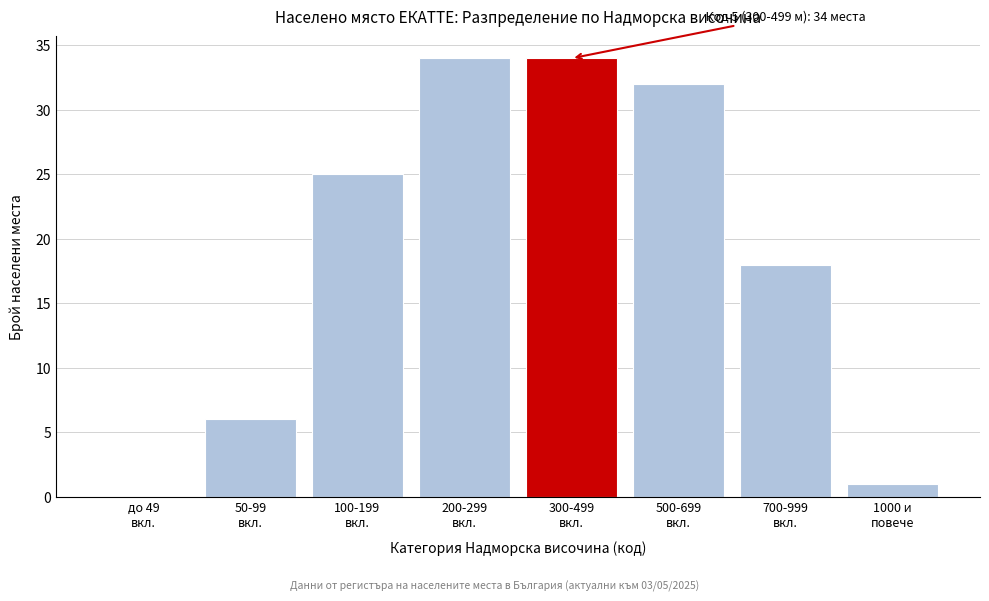

What is the greatest value displayed?

34